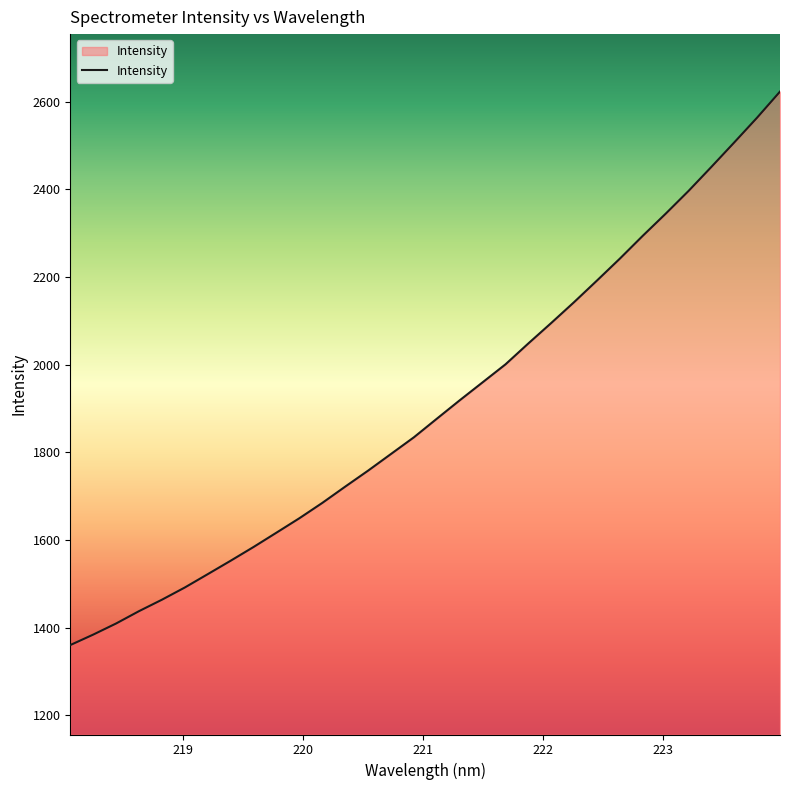

Does the chart have visible grid lines?

No